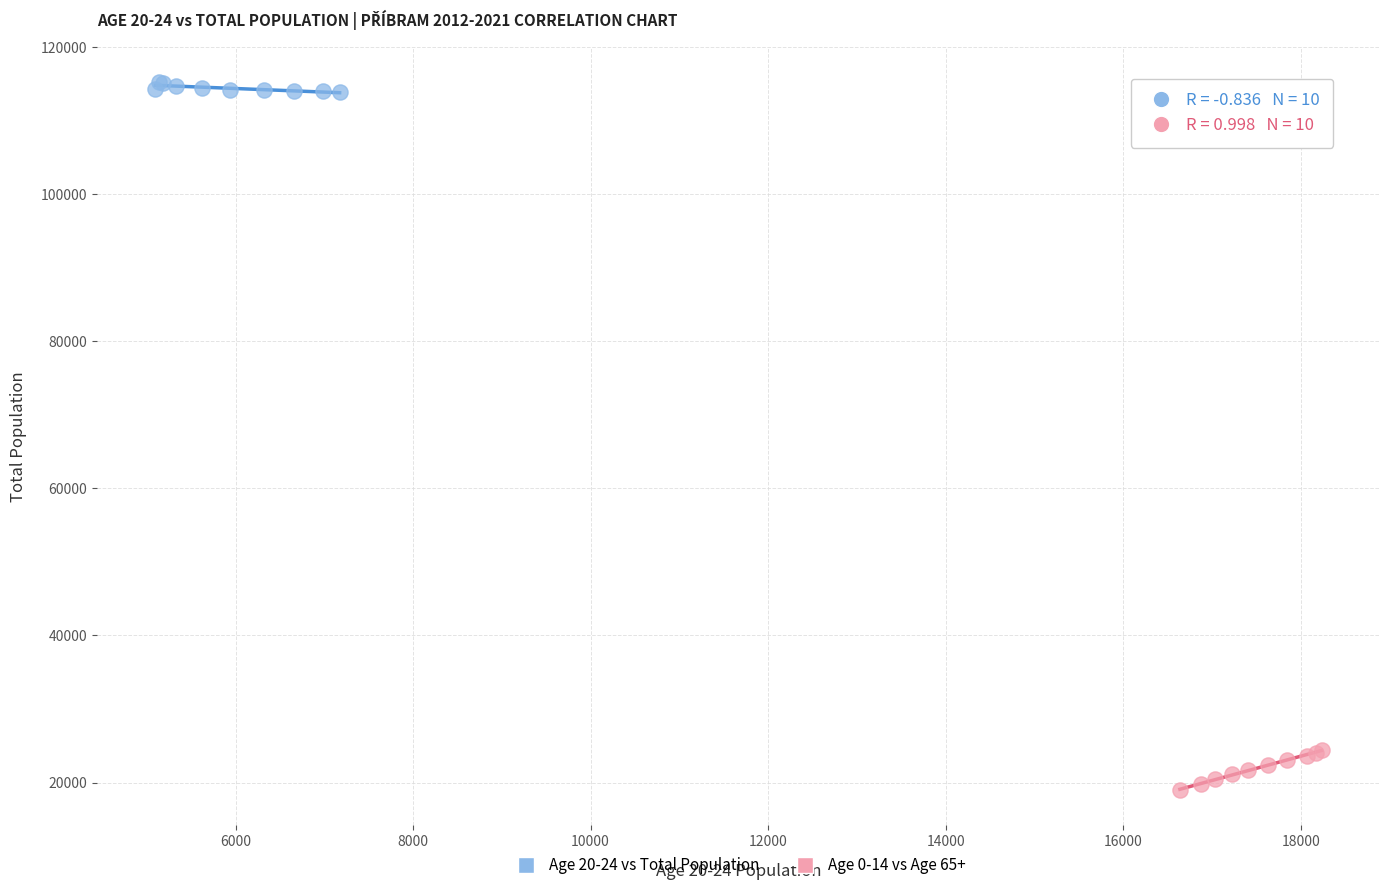

Which series contains the highest Y value?

Age 20-24 vs Total Population